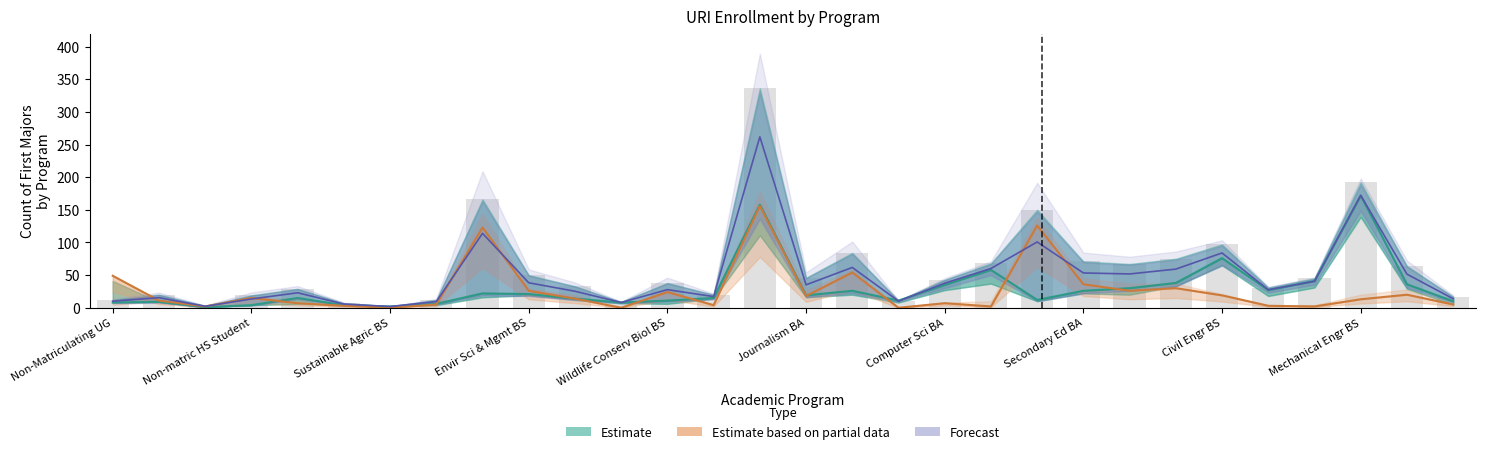

The value of Estimate at Wildlife Conserv Biol BS is 23.9. True or false?

False